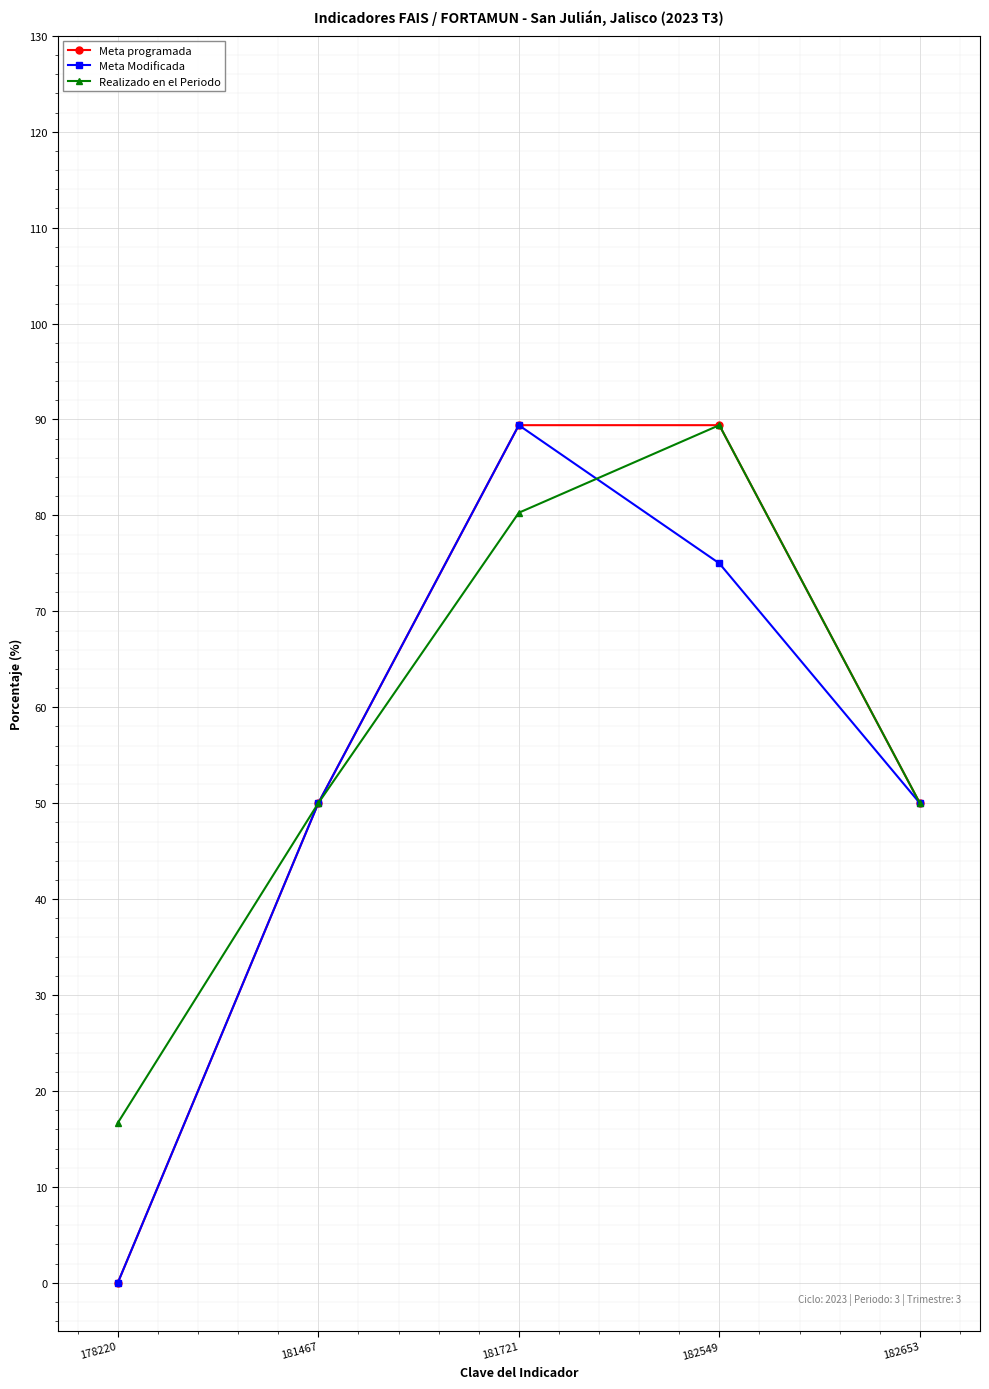

Rank the series by their average value, from lowest to highest.

Meta Modificada, Meta programada, Realizado en el Periodo